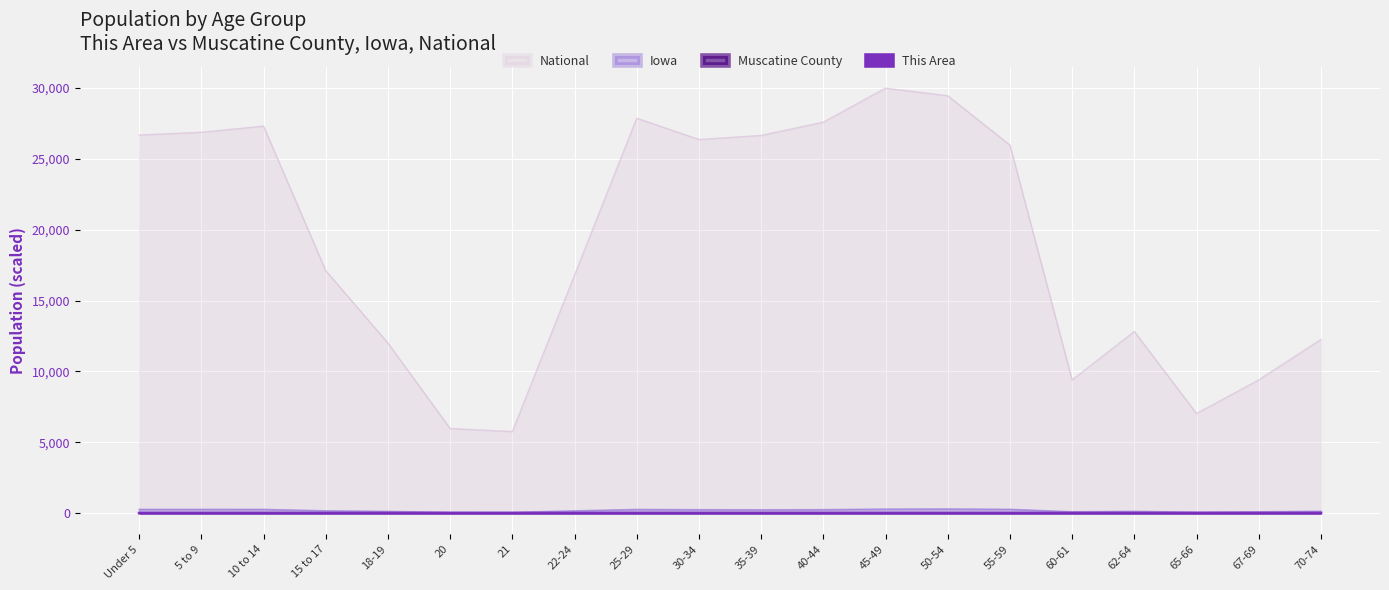

What is the label of the 17th point from the right?

15 to 17